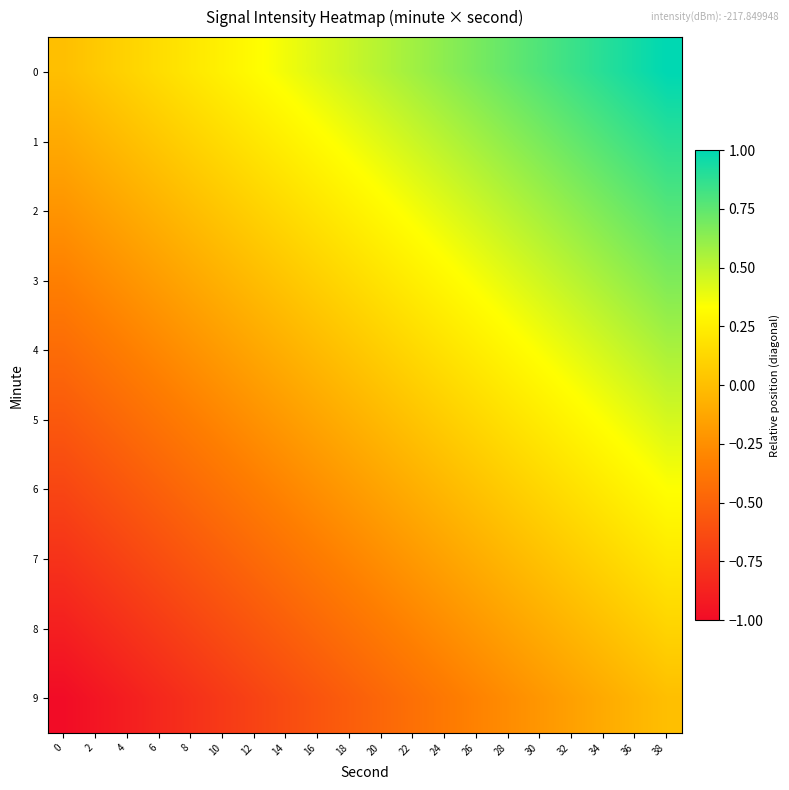

At how many categories does at least one series exceed 0?

19